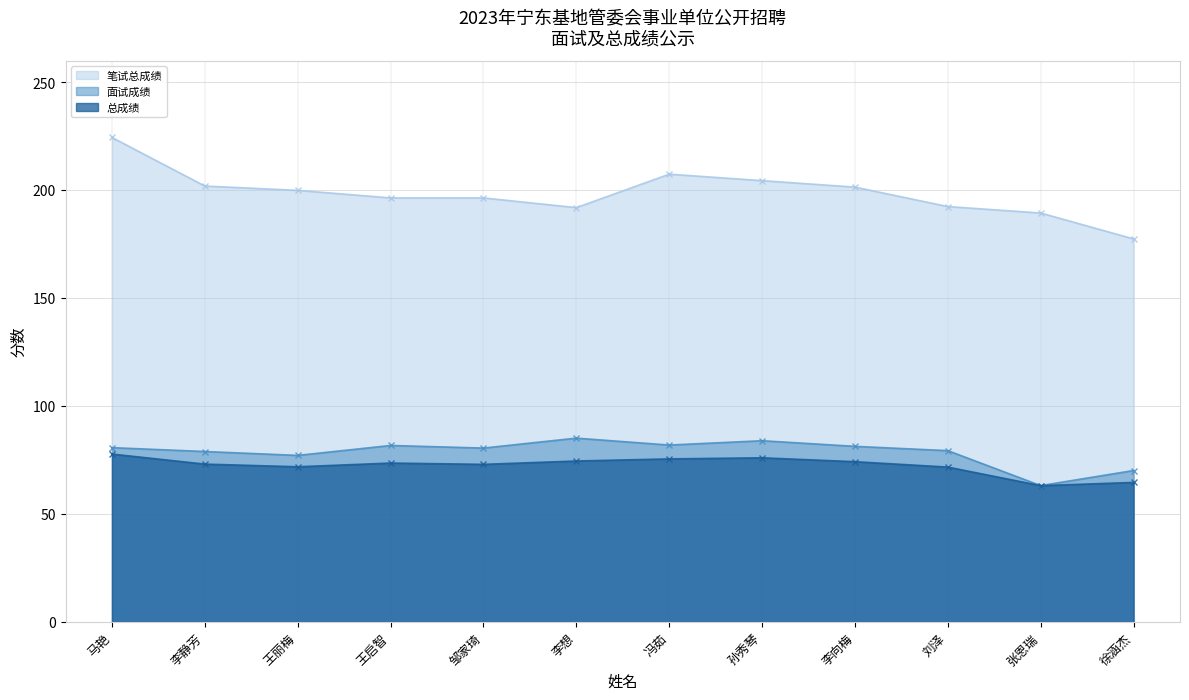

How many interior local peaks does the 面试成绩 series have?

3